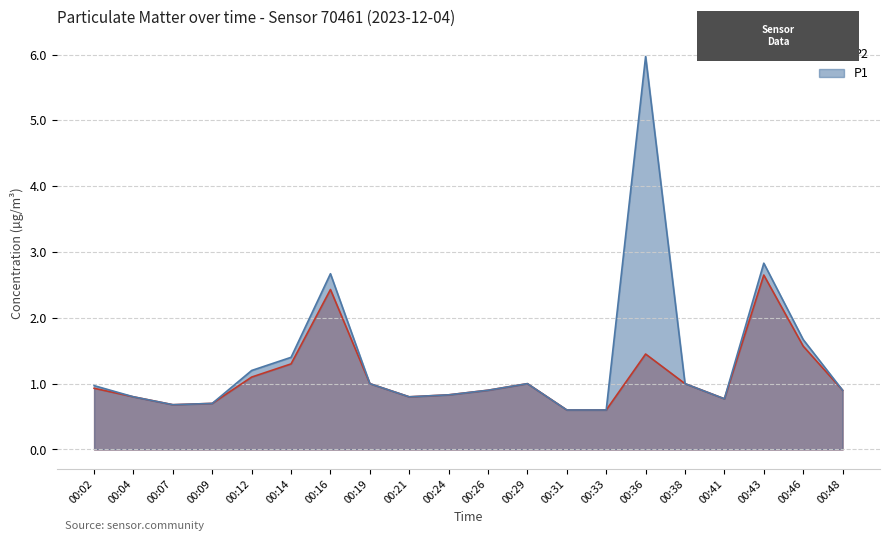

At which category does P2 reach its first local valley?

00:07